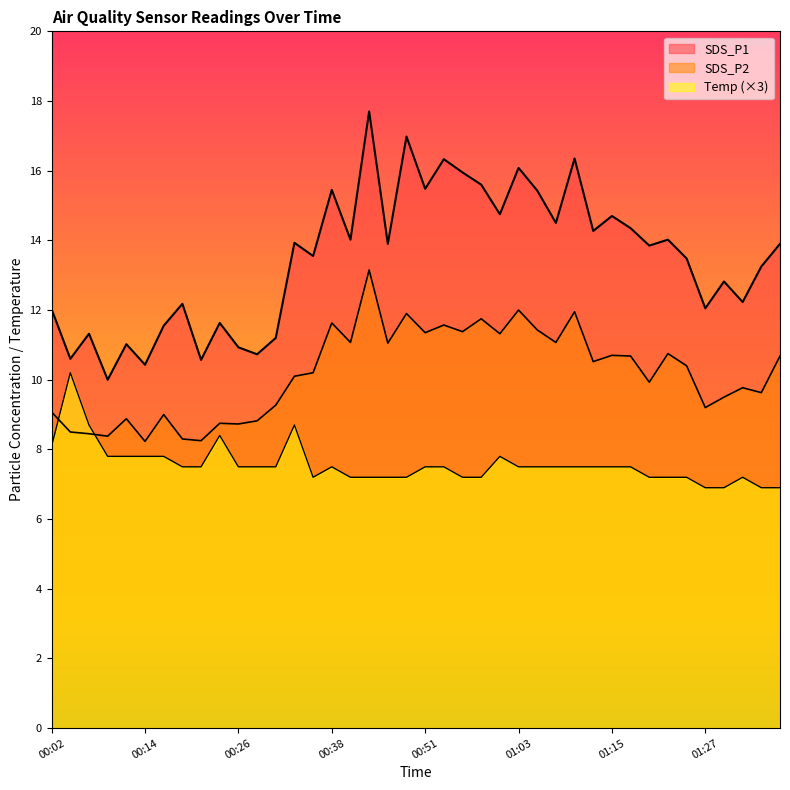

At how many categories does at least one series exceed 16?

5